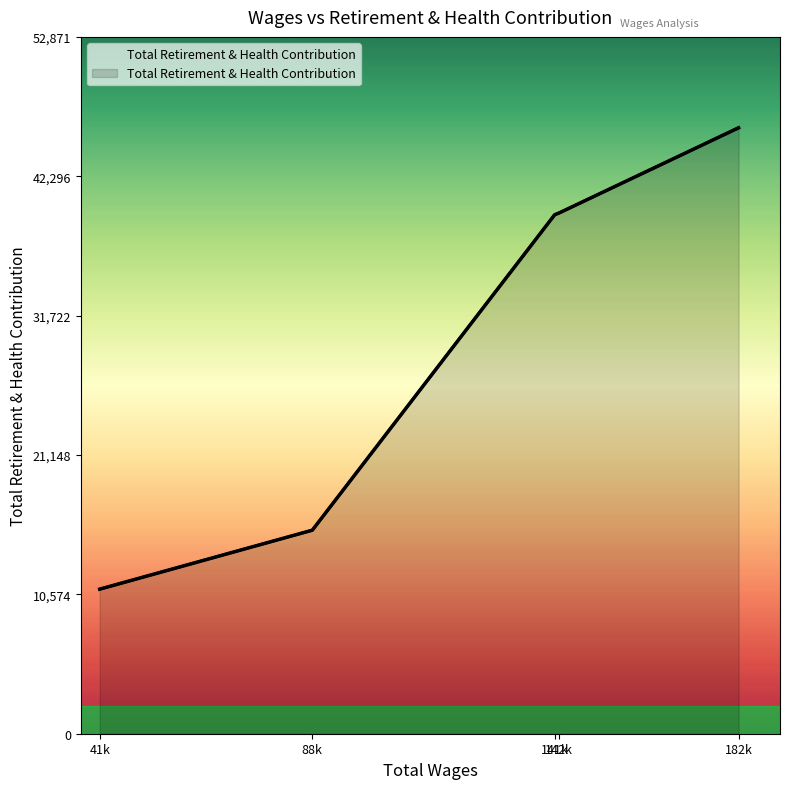

True or false: the data has more than 1 interior local peaks.

False